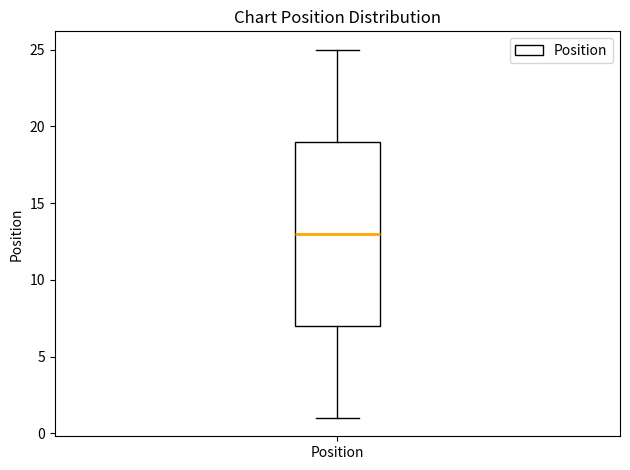

Transcribe this box plot: give where the median line is, the range the box spans, and where the two whiskers end, as read against the y-axis. The values are not printed on the chart, so give them approximately, as read against the axis.

median 13, box 7 to 19, whiskers 1 to 25